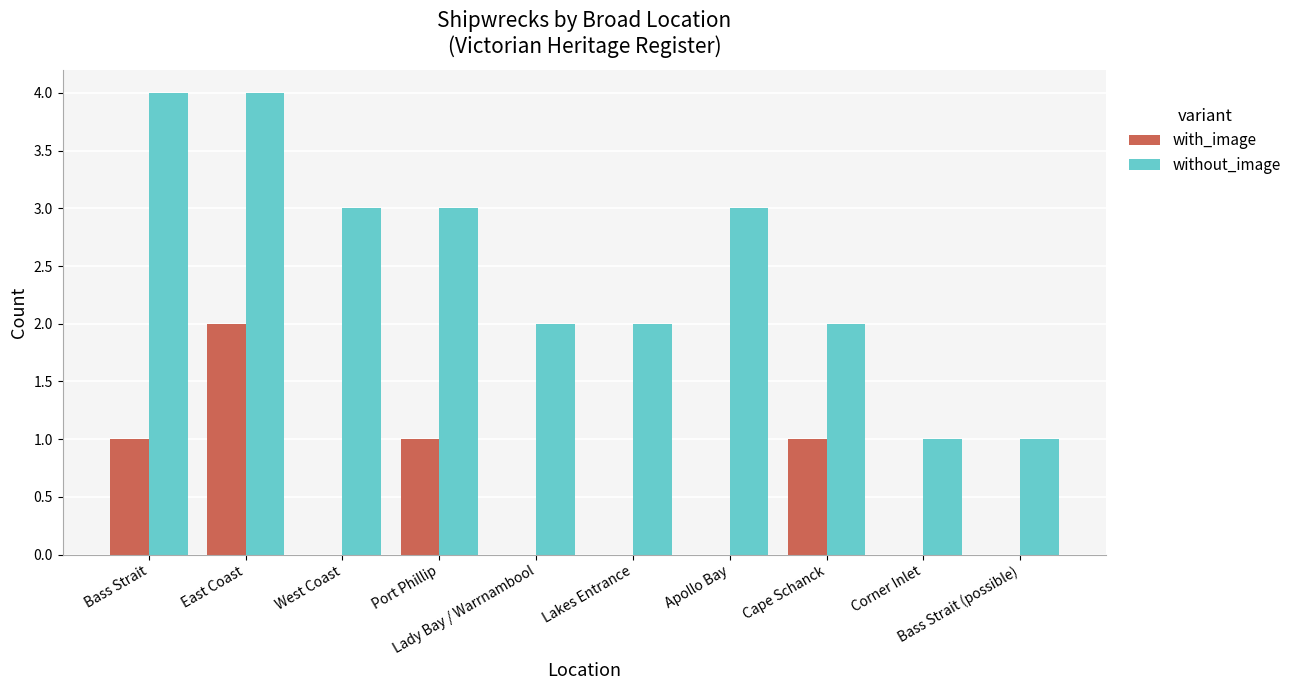

What are all the series names shown in the legend?

with_image, without_image